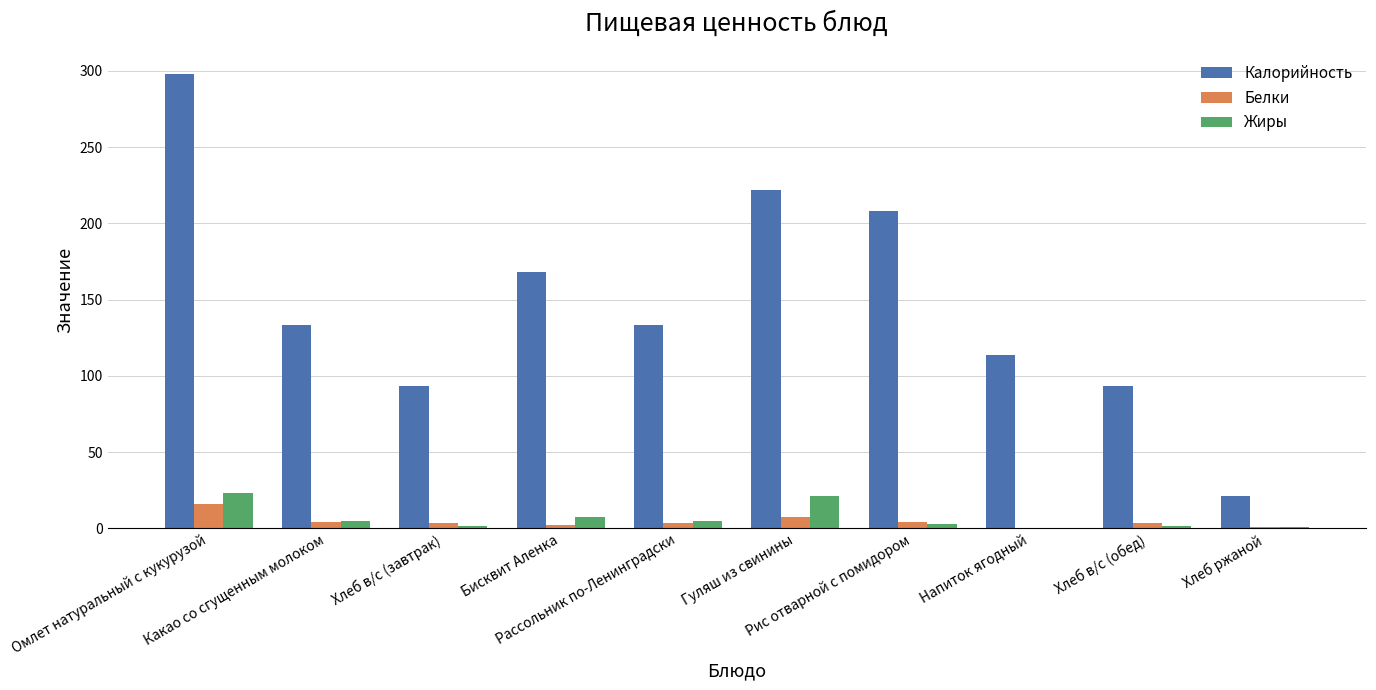

At which category is the sum across all series the highest?

Омлет натуральный с кукурузой